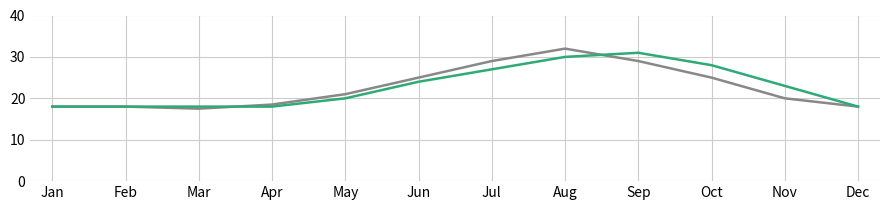

Count the number of data series in this chart.

2